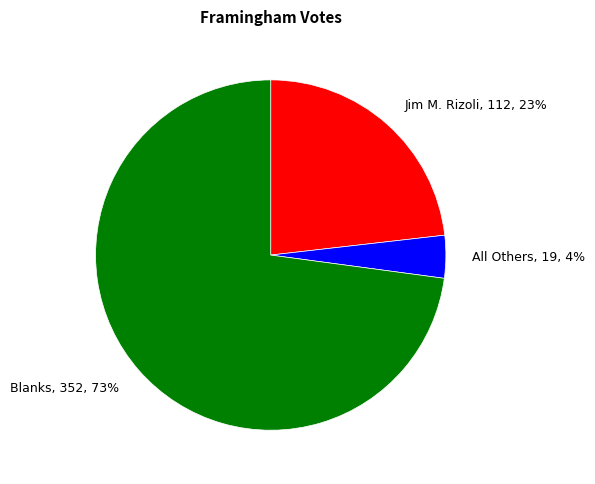

Which has a higher value, Blanks or Jim M. Rizoli?

Blanks